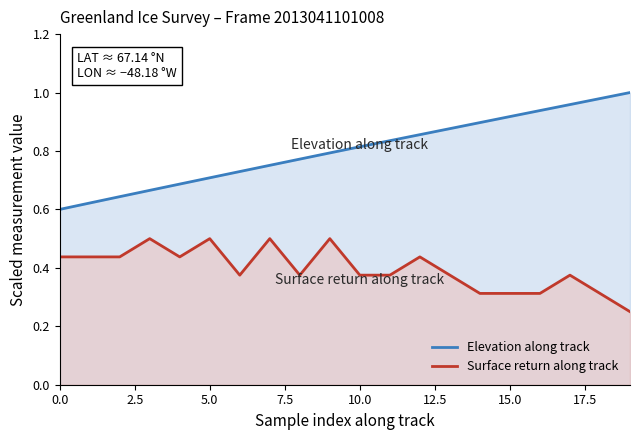

At how many categories does at least one series exceed 0?

20